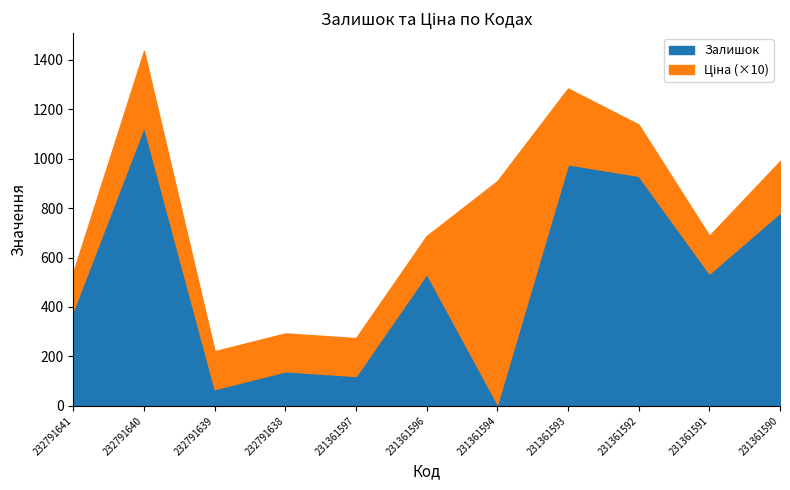

What is the difference between the maximum and minimum values in the Залишок series?

1121.0